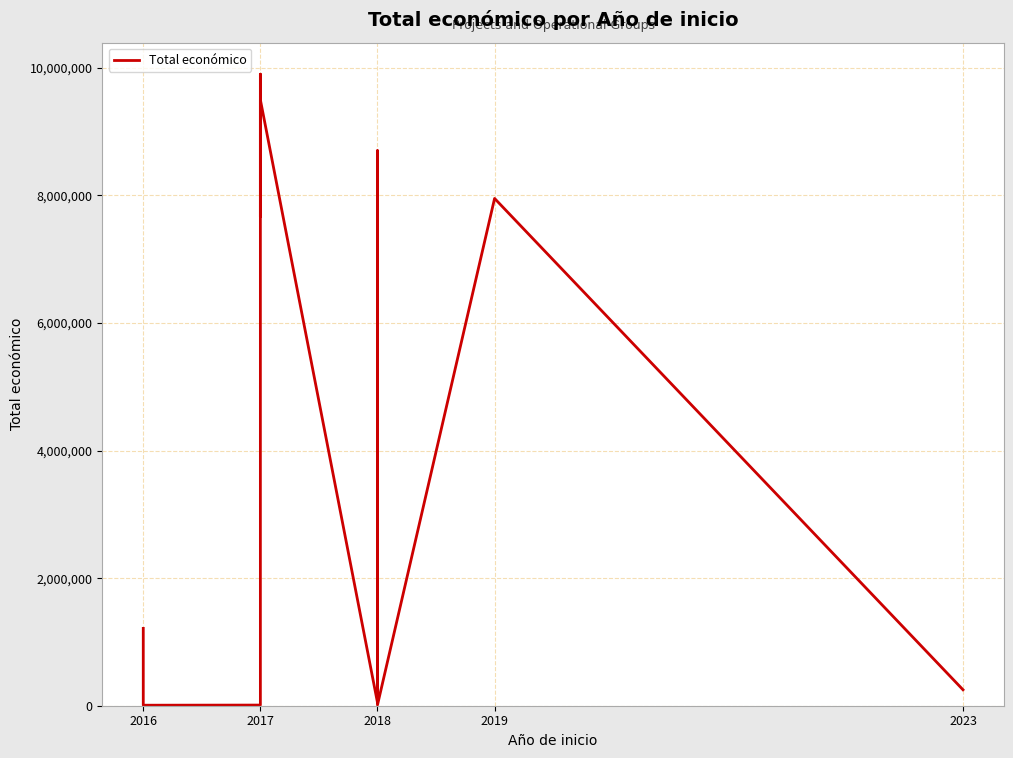

True or false: the data shows 49342 at 2018.

True